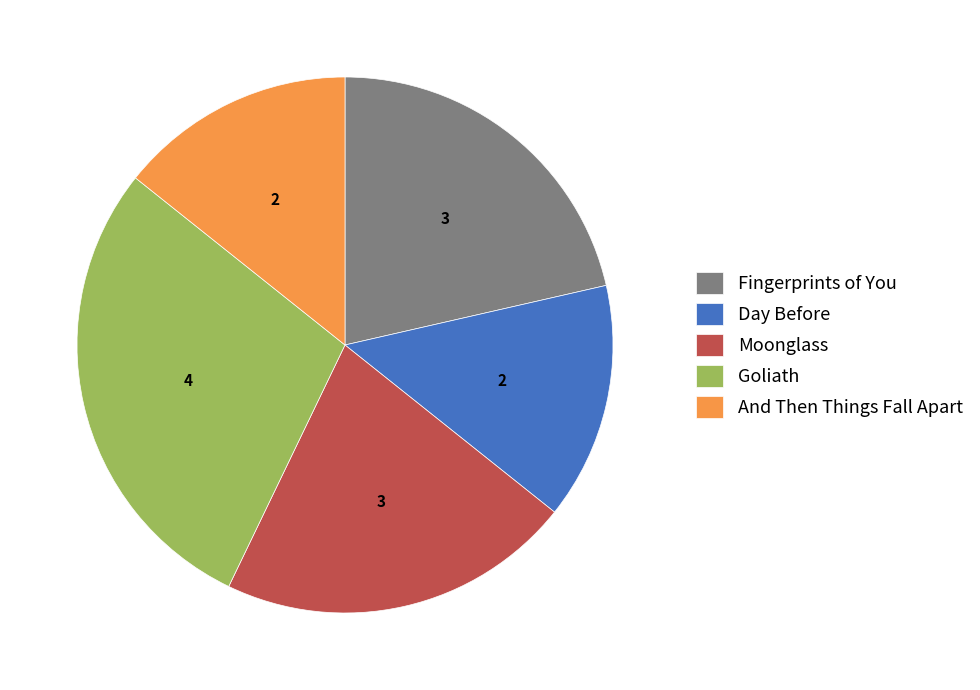

Which category has the biggest portion of the pie?

Goliath